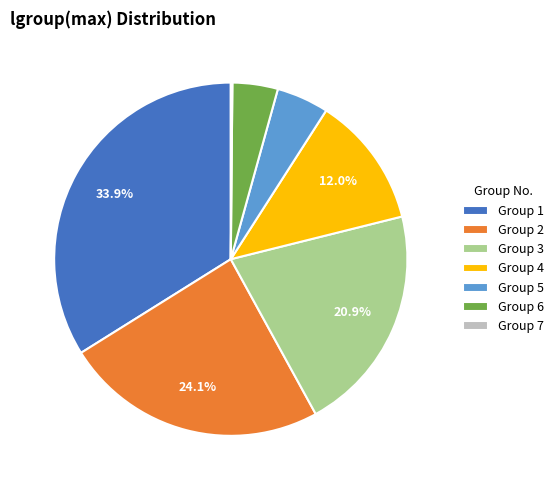

How much of the chart is everything except Group 2?

75.9%